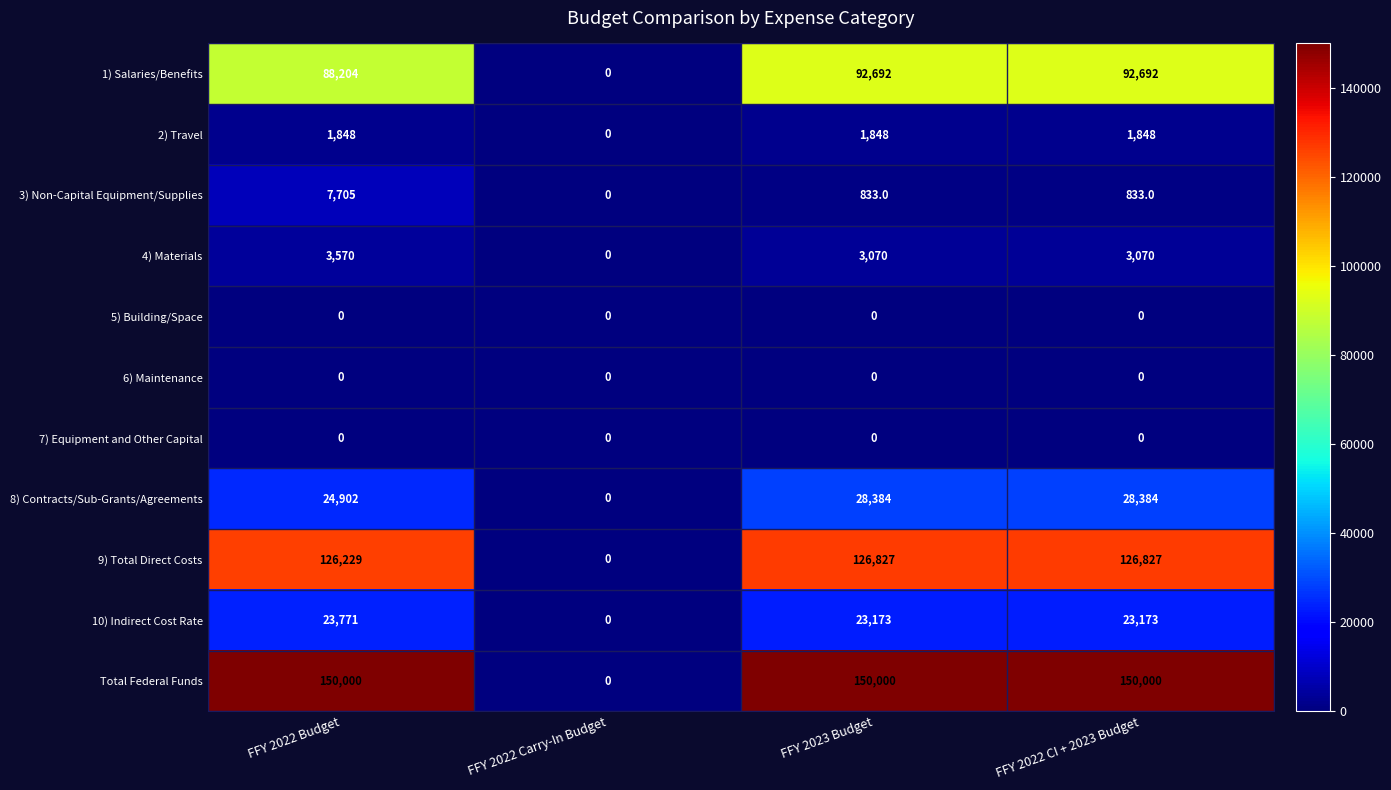

Which series has the widest spread of values?

Total Federal Funds